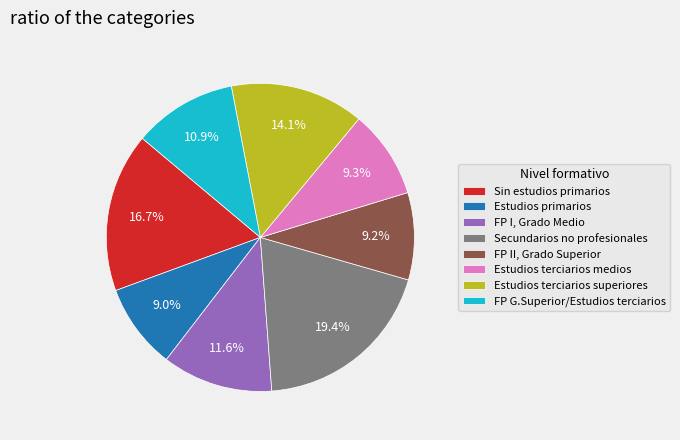

Rank the categories by value from highest to lowest.

Secundarios no profesionales, Sin estudios primarios, Estudios terciarios superiores, FP I, Grado Medio, FP G.Superior/Estudios terciarios, Estudios terciarios medios, FP II, Grado Superior, Estudios primarios